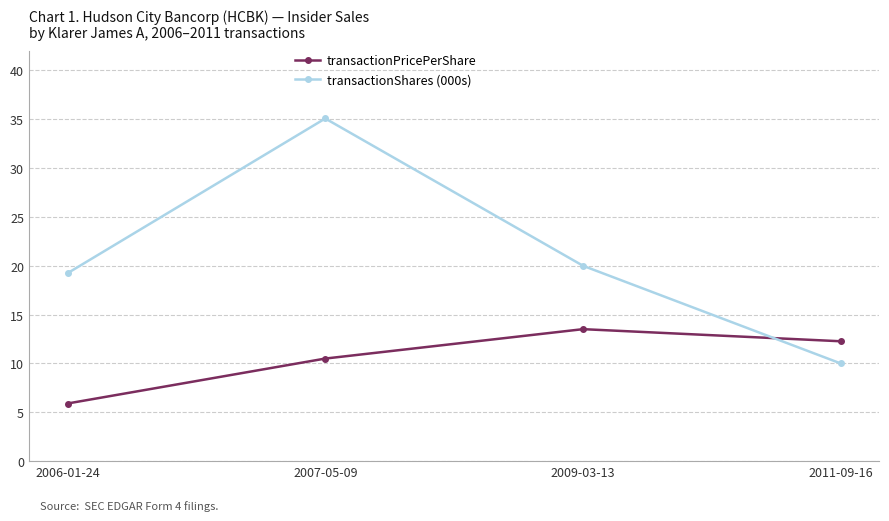

At which label does transactionShares (000s) first exceed 20?

2007-05-09